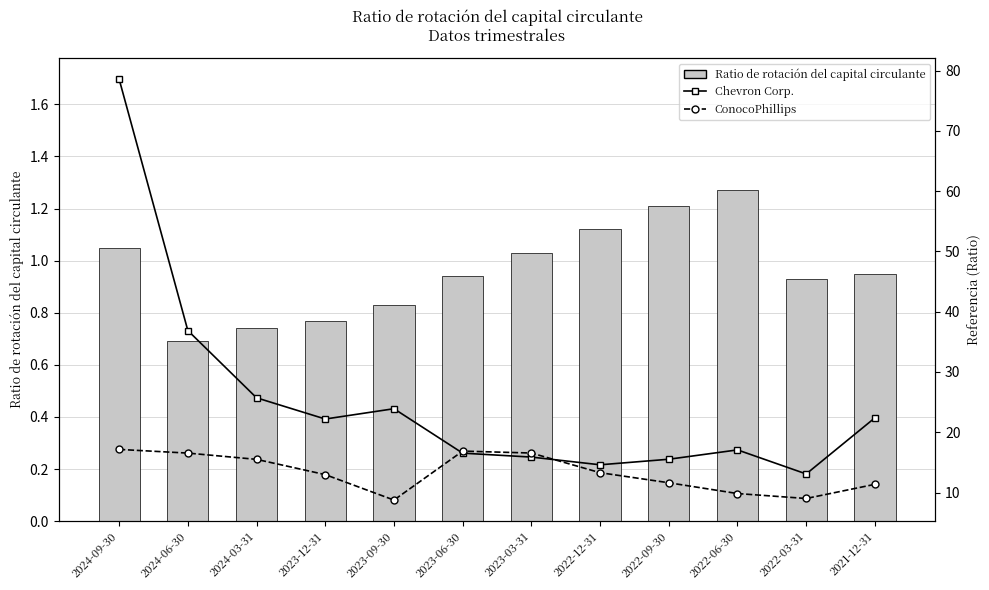

How many distinct data groups are displayed?

3